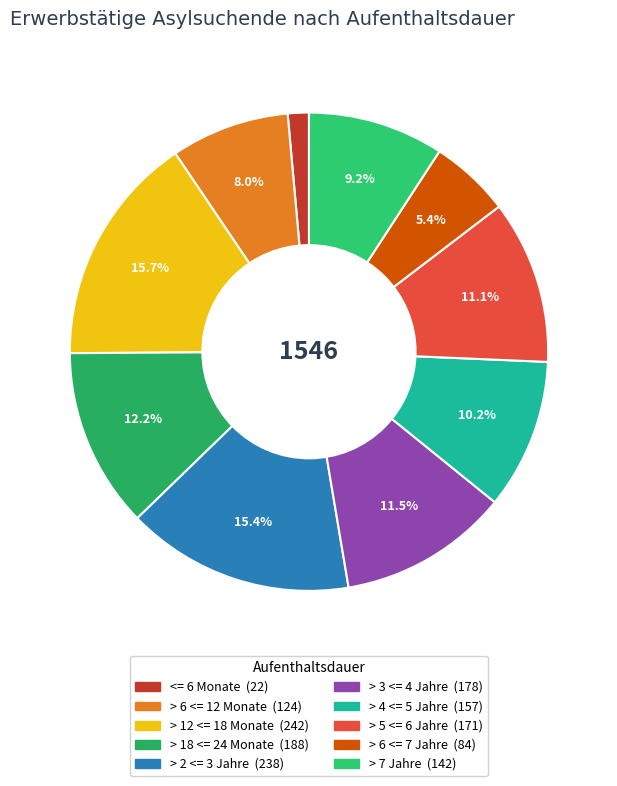

What percentage is the > 18 <= 24 Monate slice, to the nearest percent?

12%